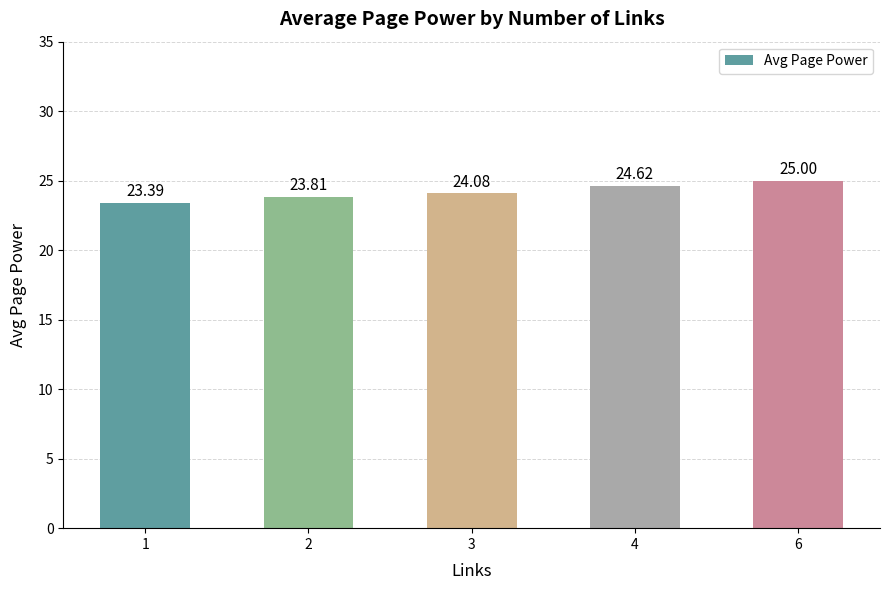

What is the difference between the values at 6 and 4?

0.4